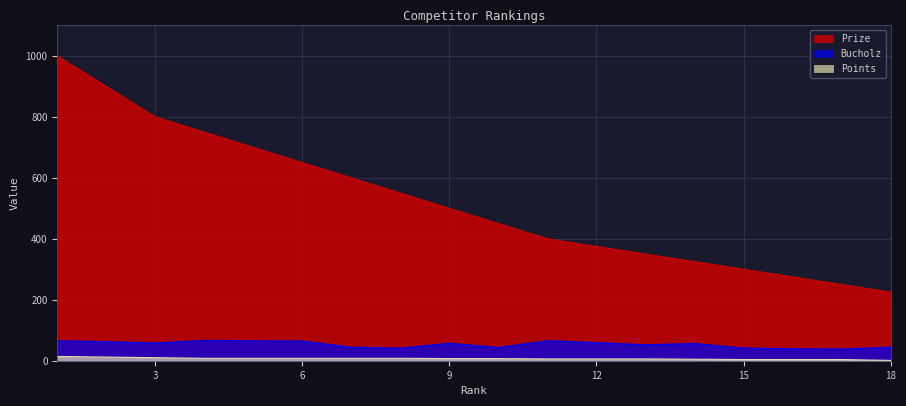

What is the value of the Prize point at the 13th from the left?

350